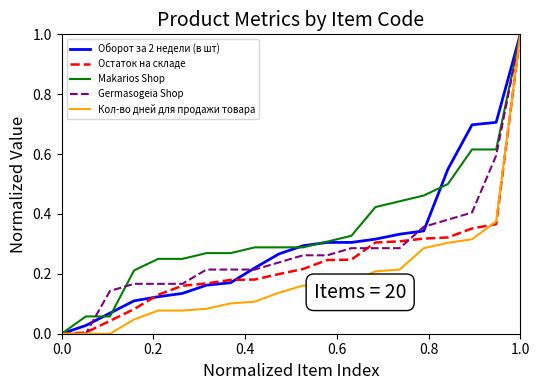

True or false: Оборот за 2 недели (в шт) and Germasogeia Shop cross at least once.

True